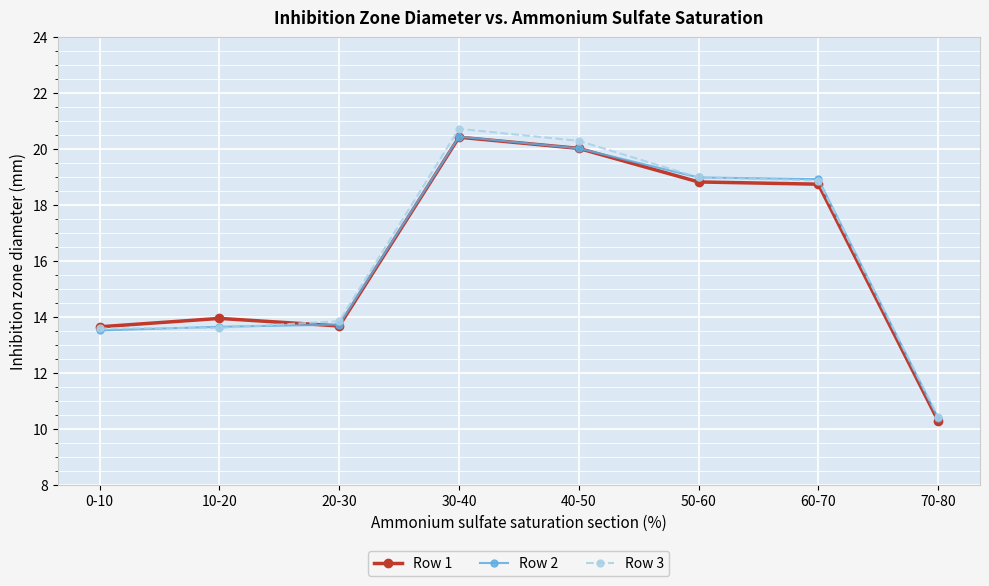

The Row 3 series shows 11.0 at 40-50. True or false?

False